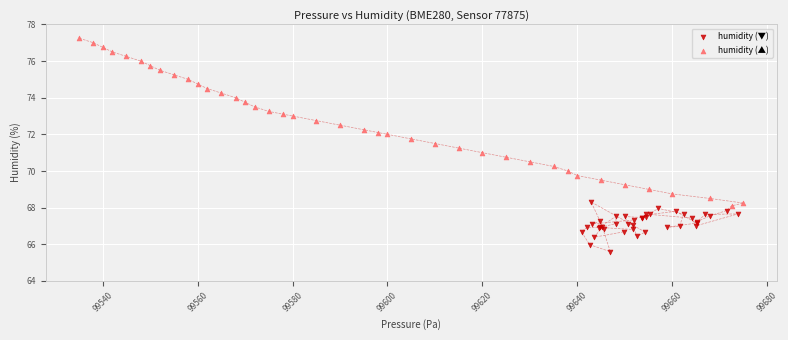

What are all the series names shown in the legend?

humidity (▼), humidity (▲)